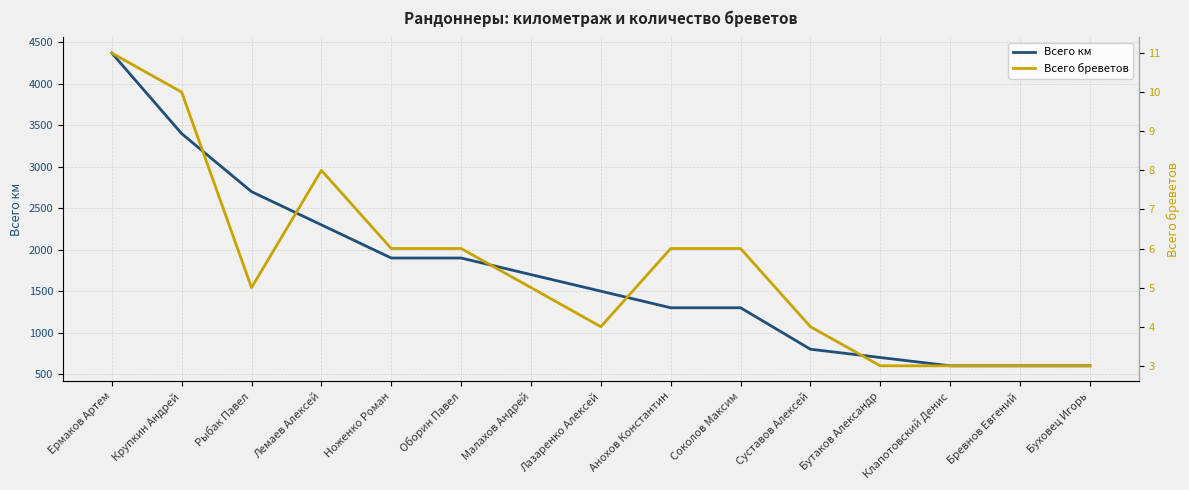

Count the Всего бреветов values in the range 3 to 6.

12